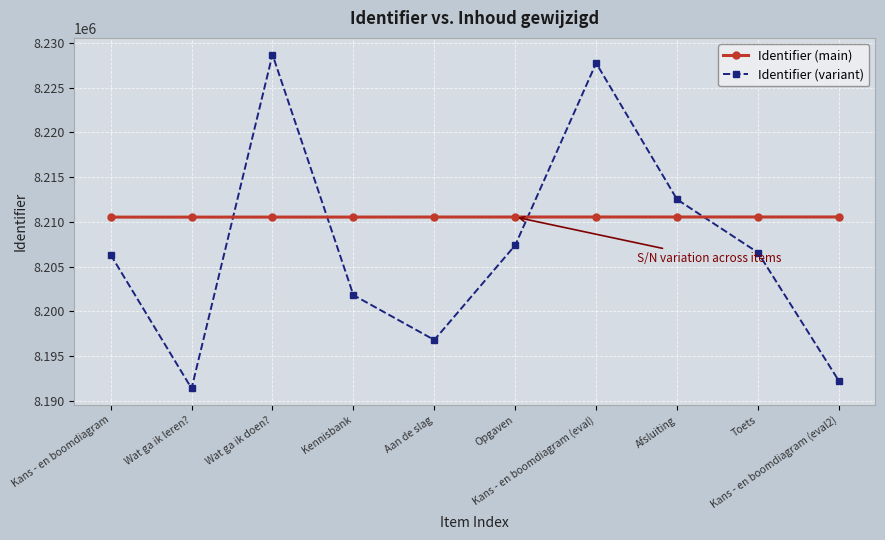

The Identifier (main) series shows 8210534 at Wat ga ik doen?. True or false?

True